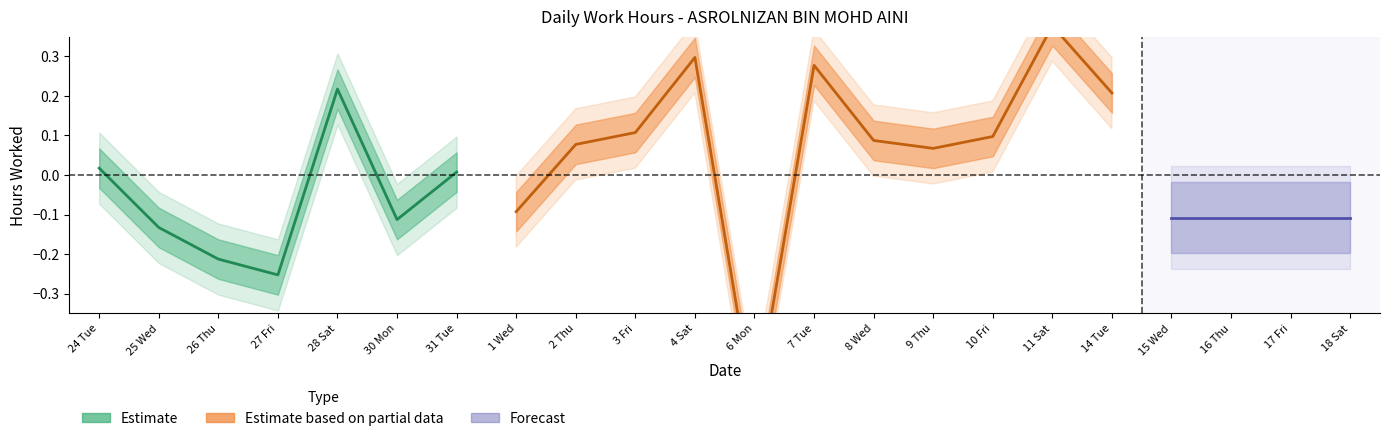

What is the change in value from 28 Sat to 10 Fri?

-0.1